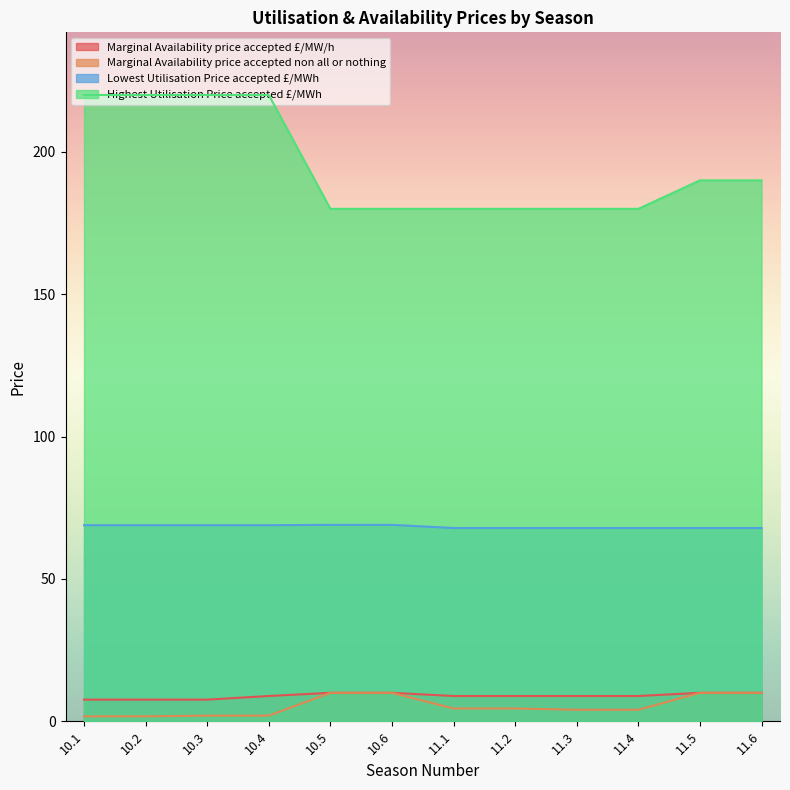

What is the approximate value of Highest Utilisation Price accepted £/MWh at 10.2?

220.0